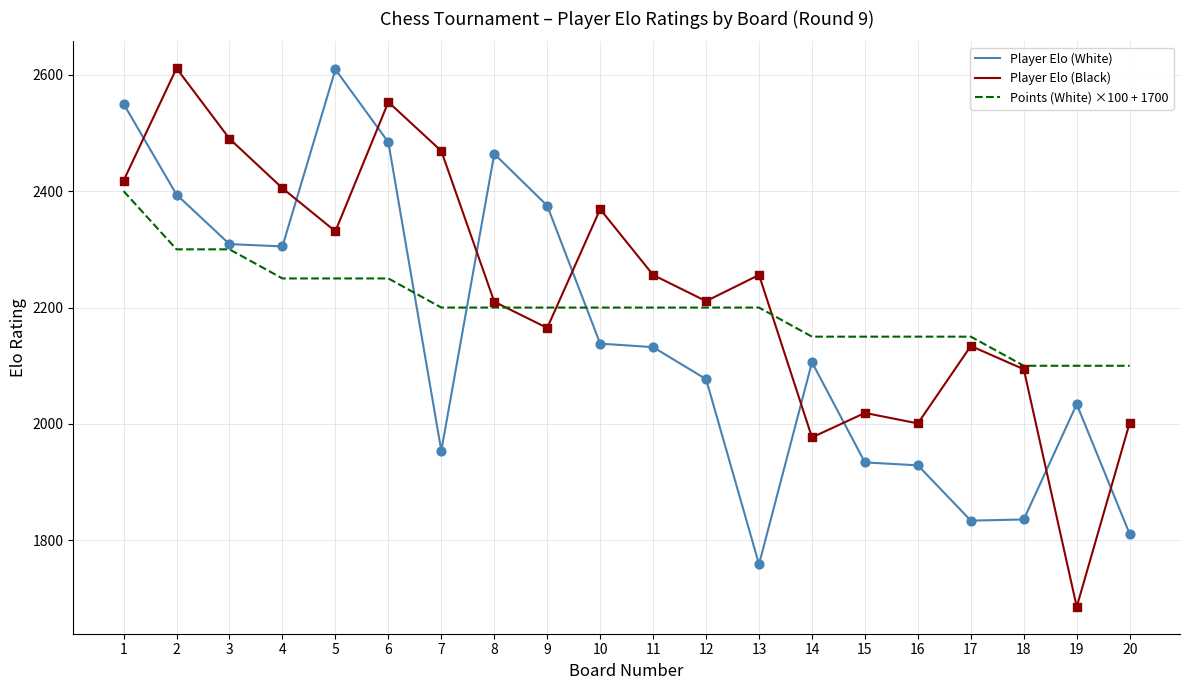

Which series changed the most between 1 and 14?

Player Elo (White)